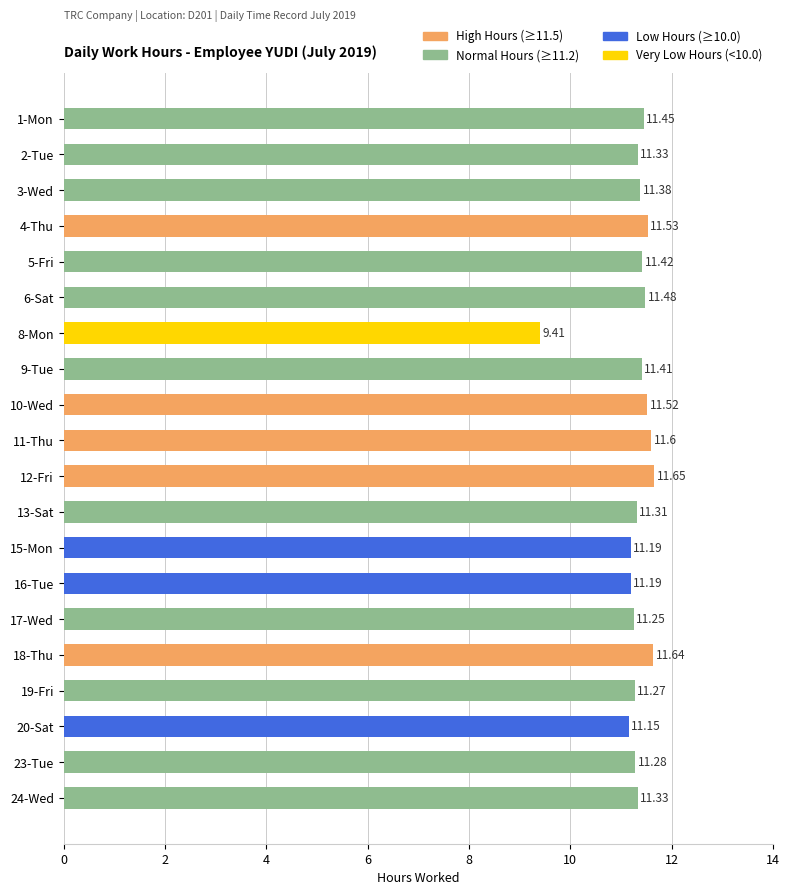

What is the greatest value displayed?

11.7